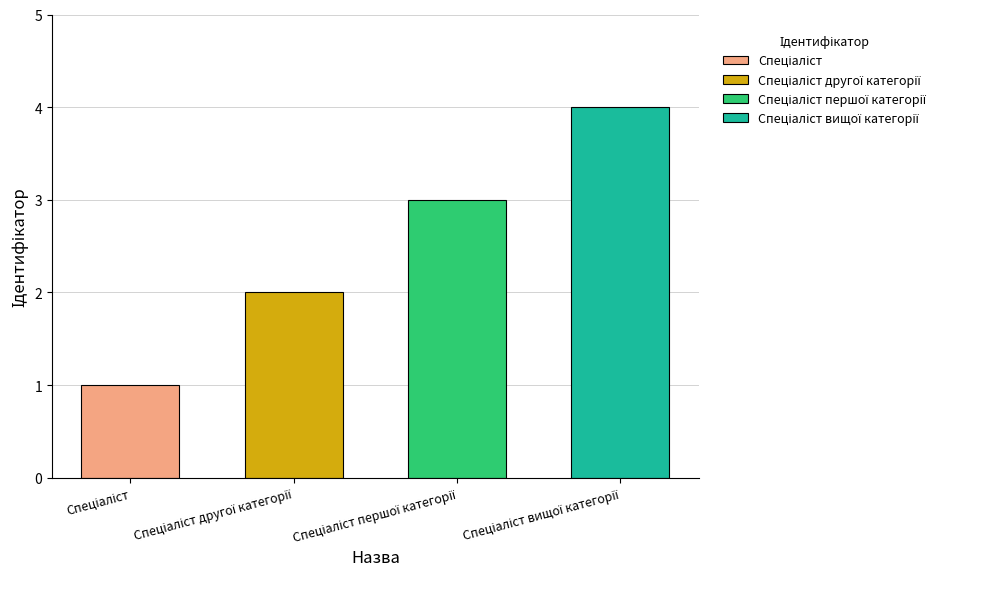

What is the change in value from Спеціаліст другої категорії to Спеціаліст першої категорії?

+1